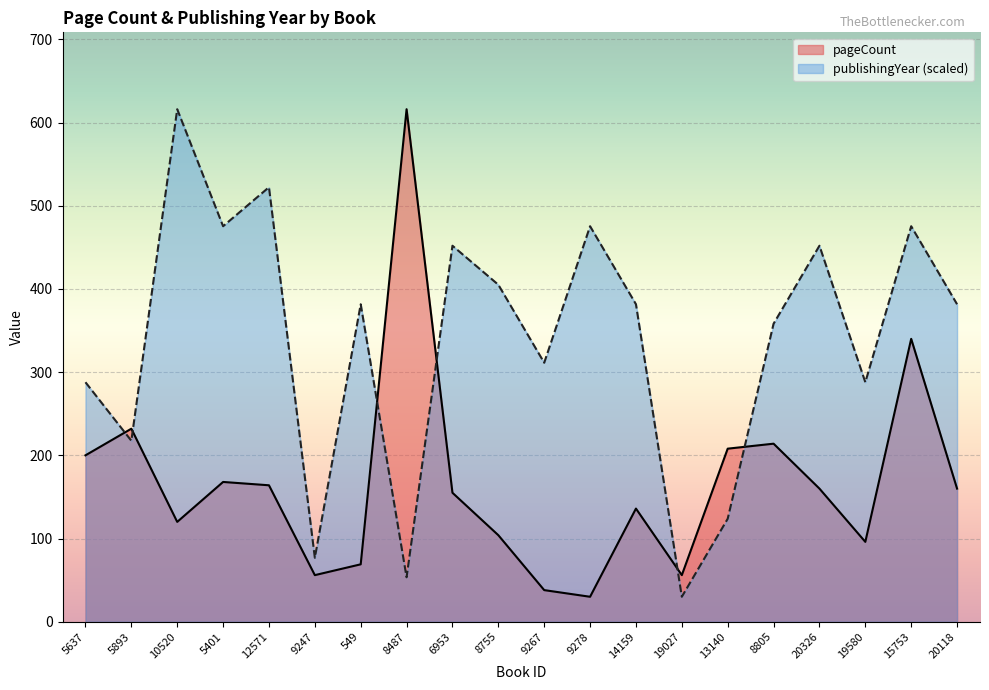

Reading left to right, extract all data points from this chart.

pageCount: 200.0	232.0	120.0	168.0	164.0	56.0	69.0	616.0	155.0	104.0	38.0	30.0	136.0	56.0	208.0	214.0	160.0	96.0	340.0	160.0
publishingYear: 287.8	217.5	616.0	475.4	522.2	76.9	381.6	53.4	451.9	405.0	311.3	475.4	381.6	30.0	123.8	358.2	451.9	287.8	475.4	381.6